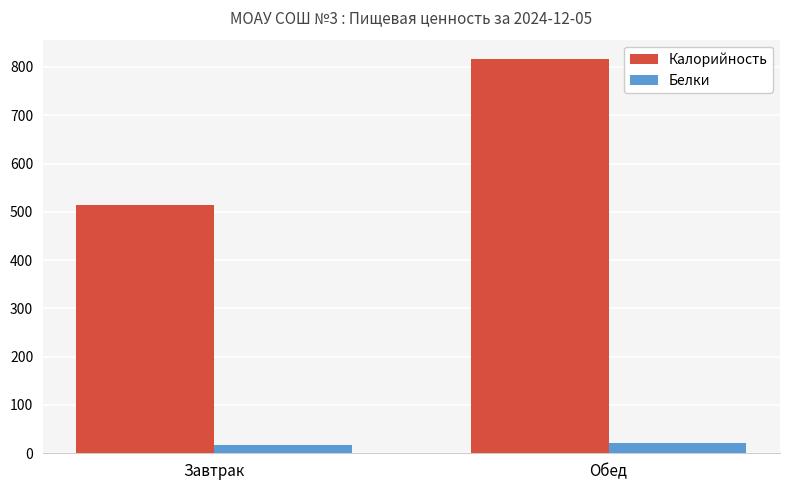

What is the label of the 2nd bar from the left?

Обед